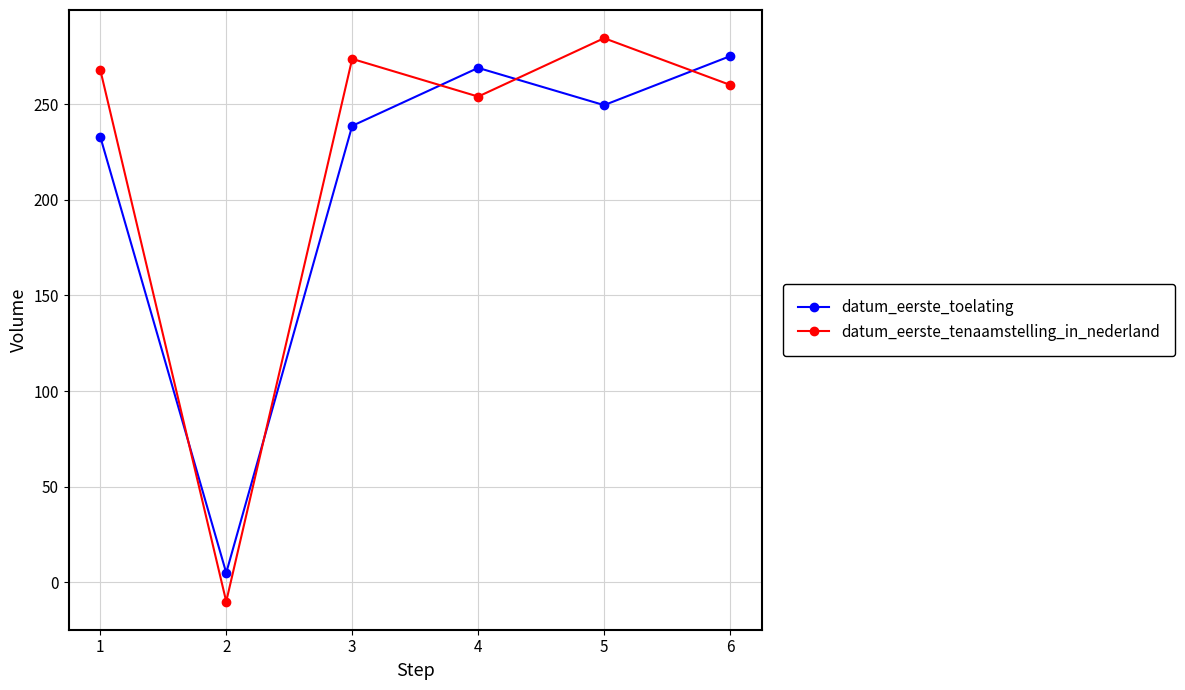

What is the difference between the highest and lowest values at 6?

15.0